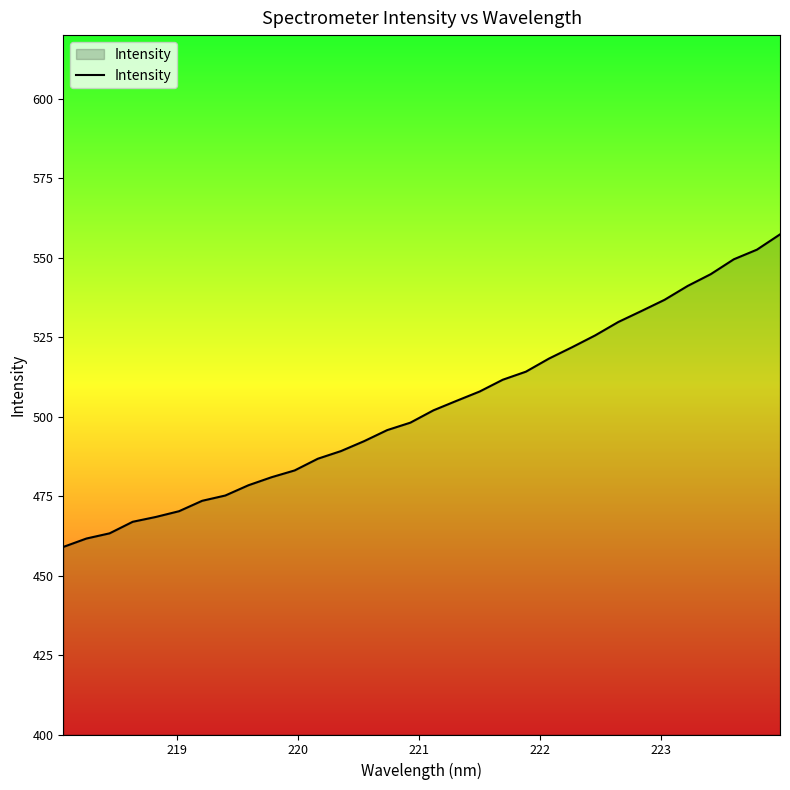

What is the difference between the maximum and minimum values?

98.3